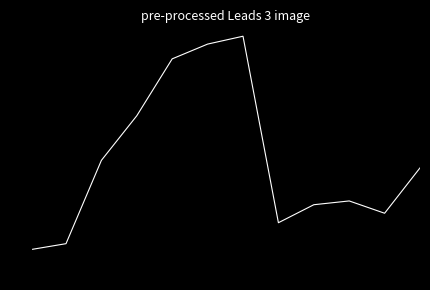

What is the difference between the maximum and minimum values?

10.3